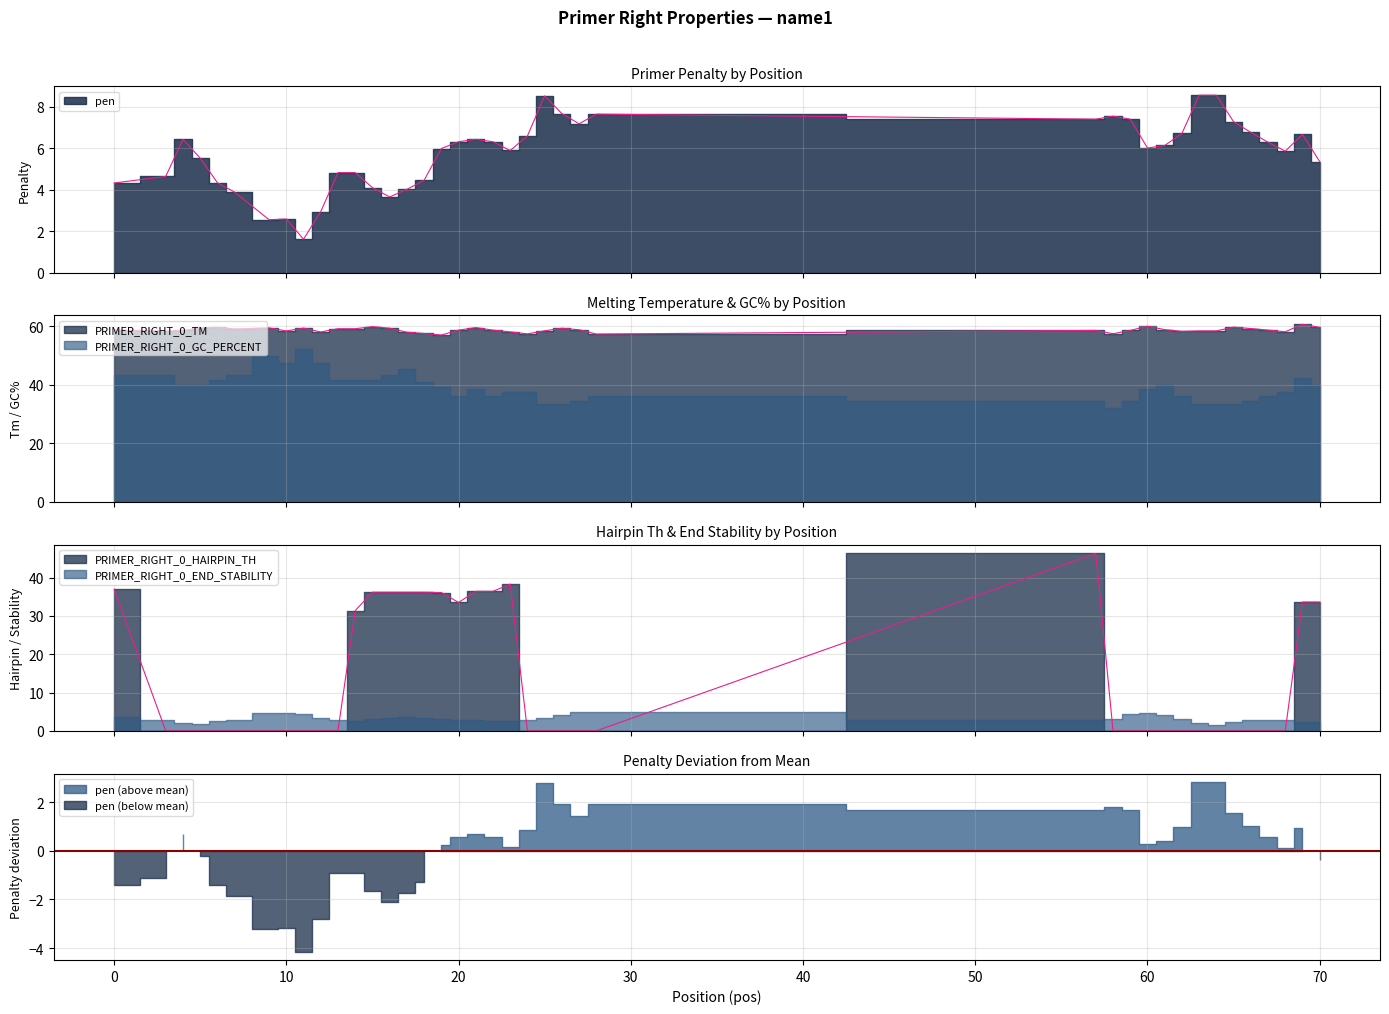

List the labels in order of PRIMER_RIGHT_0_TM value, smallest first.

19, 28, 24, 58, 18, 17, 12, 23, 68, 62, 3, 10, 63, 64, 25, 4, 57, 59, 0, 20, 22, 67, 27, 61, 7, 13, 14, 66, 26, 16, 11, 9, 5, 21, 70, 6, 65, 15, 60, 69